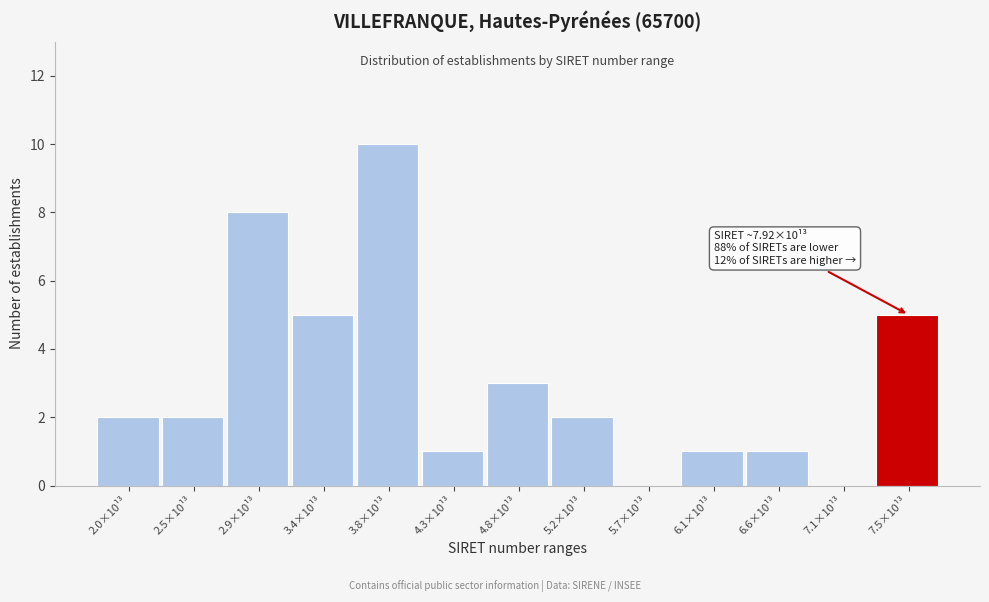

Reading left to right, extract all data points from this chart.

2.0×10¹³=2	2.5×10¹³=2	2.9×10¹³=8	3.4×10¹³=5	3.8×10¹³=10	4.3×10¹³=1	4.8×10¹³=3	5.2×10¹³=2	5.7×10¹³=0	6.1×10¹³=1	6.6×10¹³=1	7.1×10¹³=0	7.5×10¹³=5